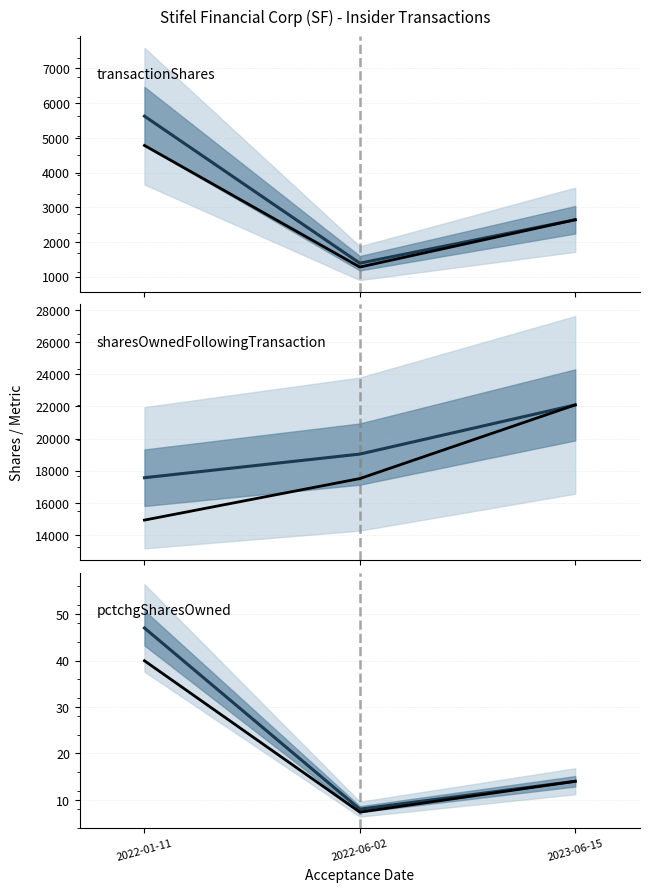

What is the maximum value shown in the chart?

22090.0